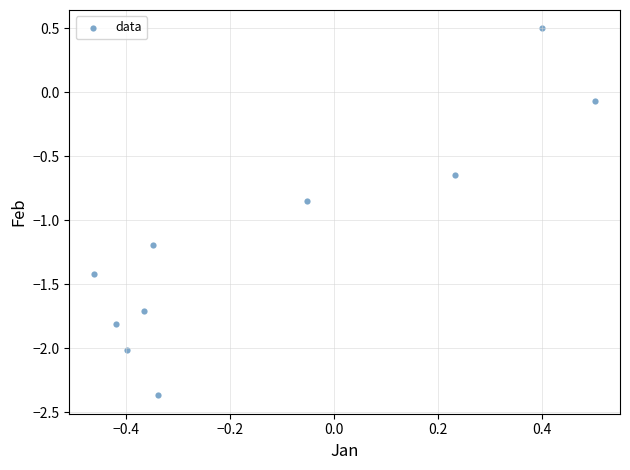

What is the range of X values (max minus min)?

1.0